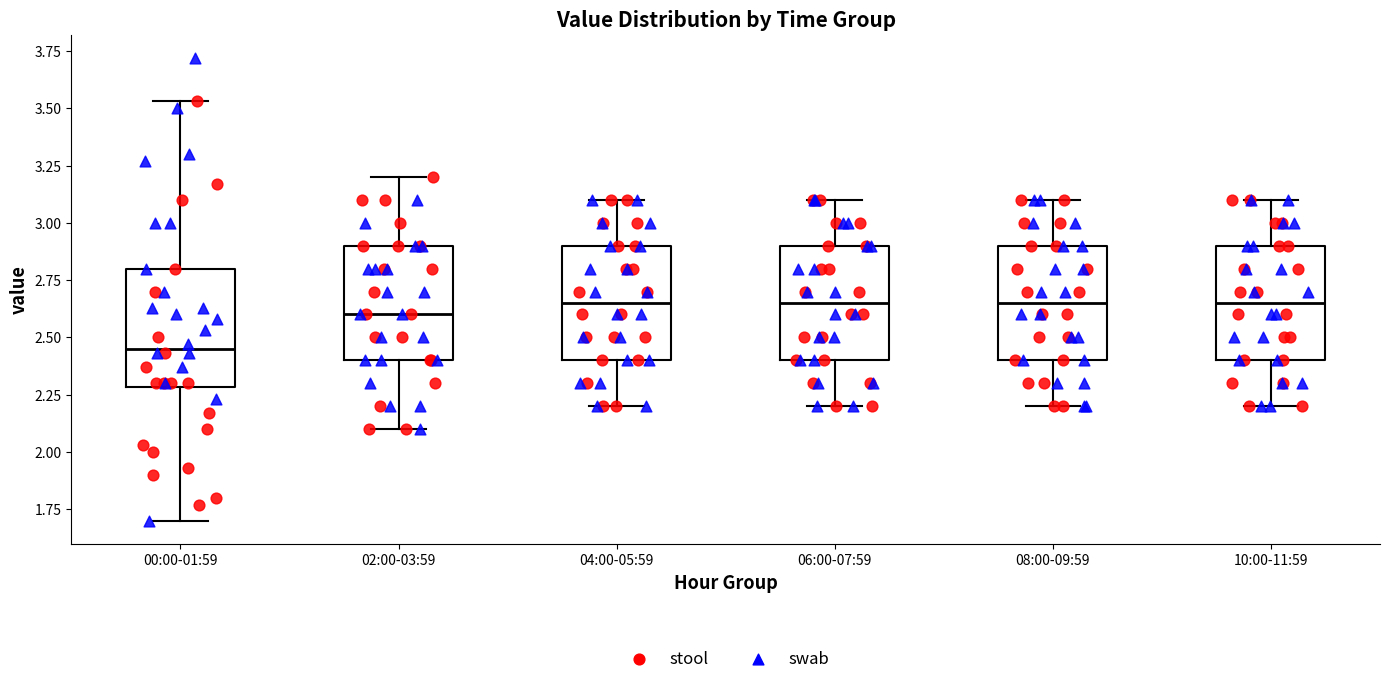

Reading left to right, transcribe this box plot: for each box, give where its median line is, the range the box spans, and where its two whiskers end, as read against the y-axis. The values are not printed on the chart, so give them approximately, as read against the axis.

00:00-01:59: median 2.45, box 2.30 to 2.80, whiskers 1.70 to 3.55
02:00-03:59: median 2.60, box 2.40 to 2.90, whiskers 2.10 to 3.20
04:00-05:59: median 2.65, box 2.40 to 2.90, whiskers 2.20 to 3.10
06:00-07:59: median 2.65, box 2.40 to 2.90, whiskers 2.20 to 3.10
08:00-09:59: median 2.65, box 2.40 to 2.90, whiskers 2.20 to 3.10
10:00-11:59: median 2.65, box 2.40 to 2.90, whiskers 2.20 to 3.10